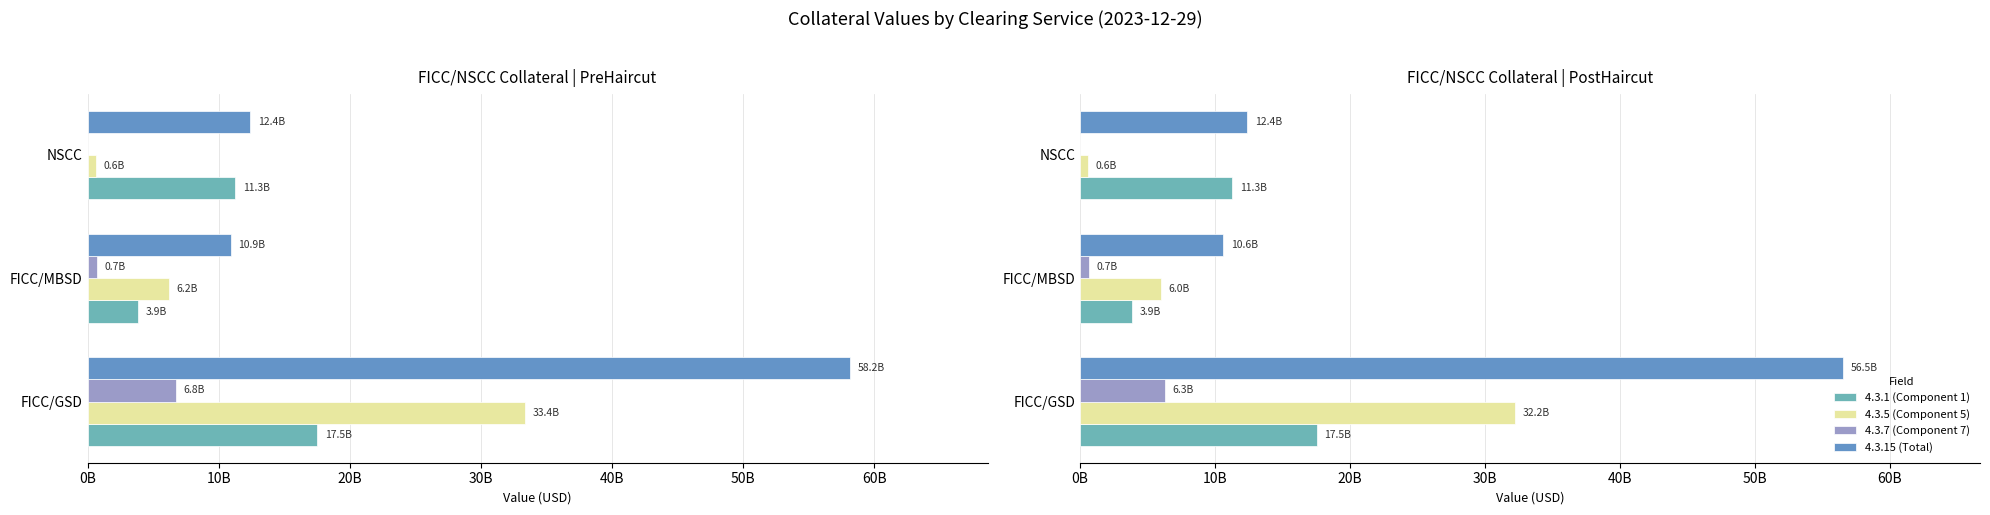

What is the sum of all 4.3.15 (Total) values?

79487955032.0